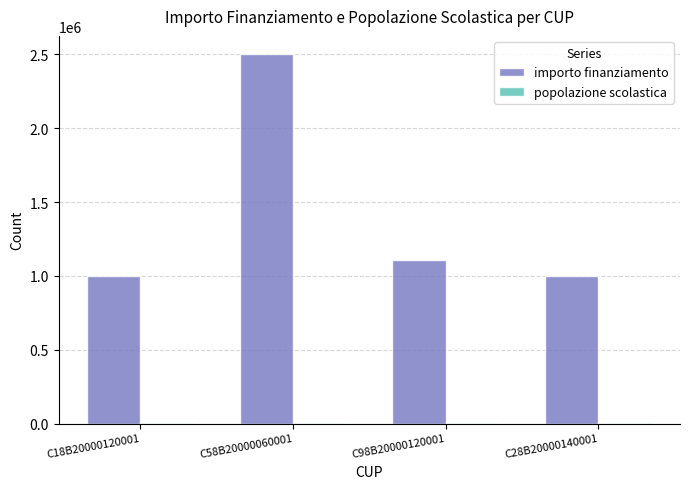

What is the maximum value shown in the chart?

2500000.0